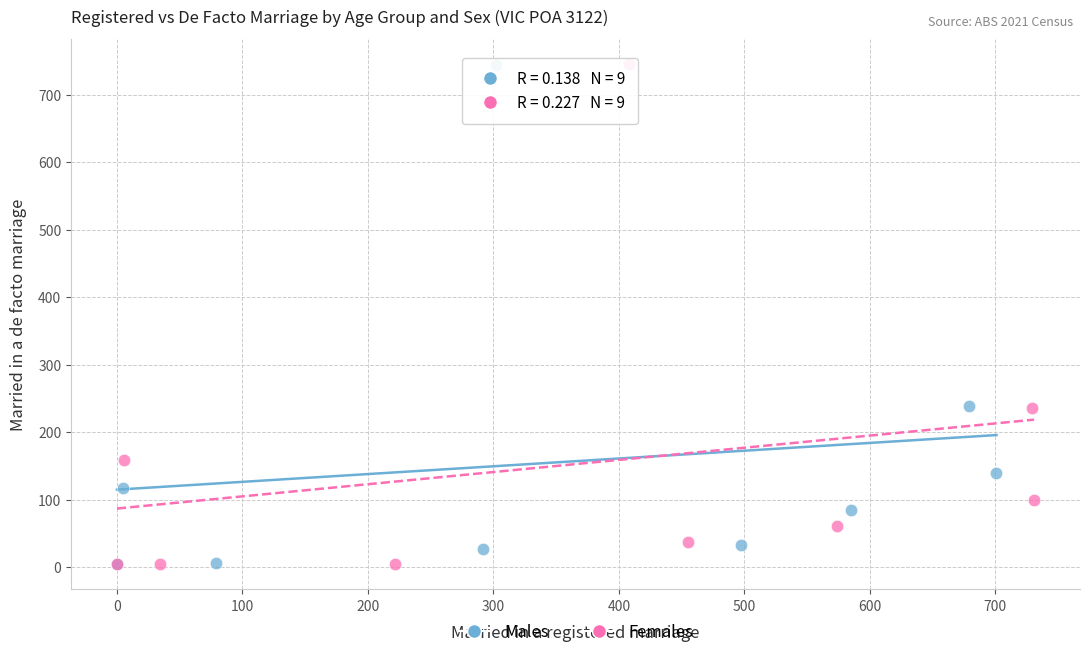

Which series has the widest spread of Y values?

Females